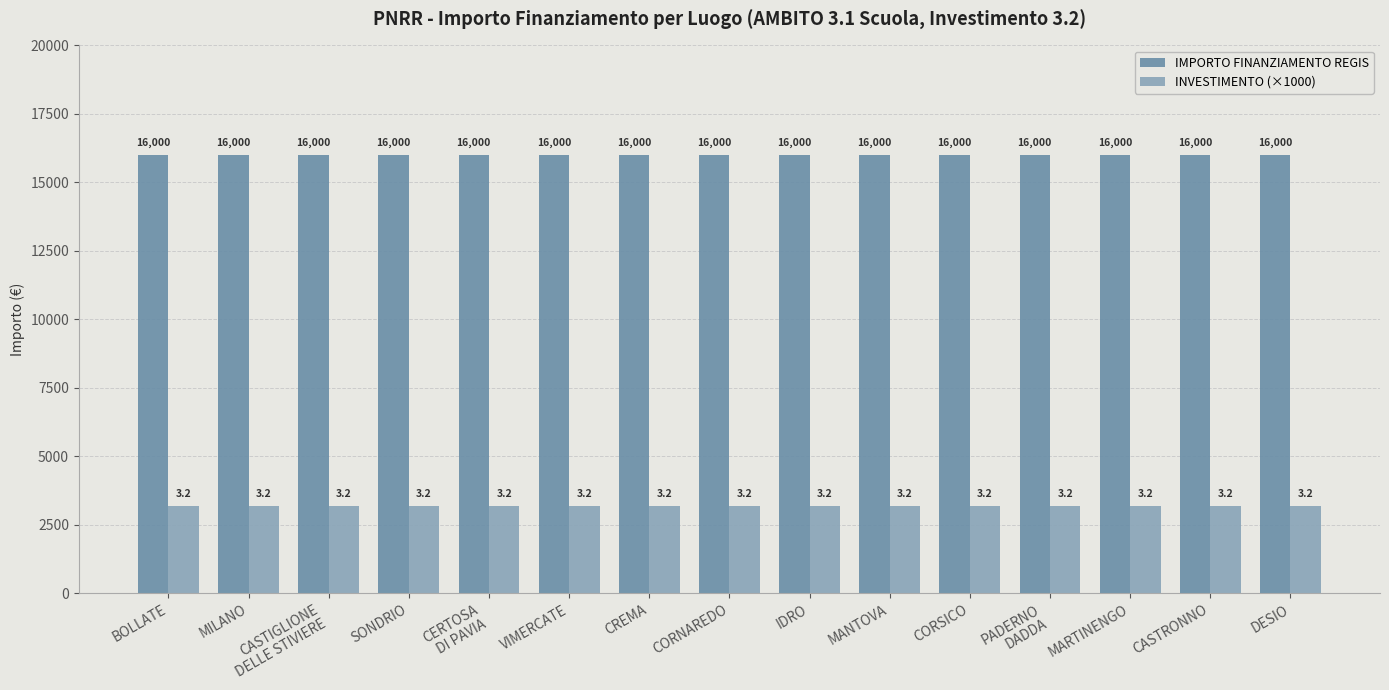

What is the sum of all INVESTIMENTO (×1000) values?

48000